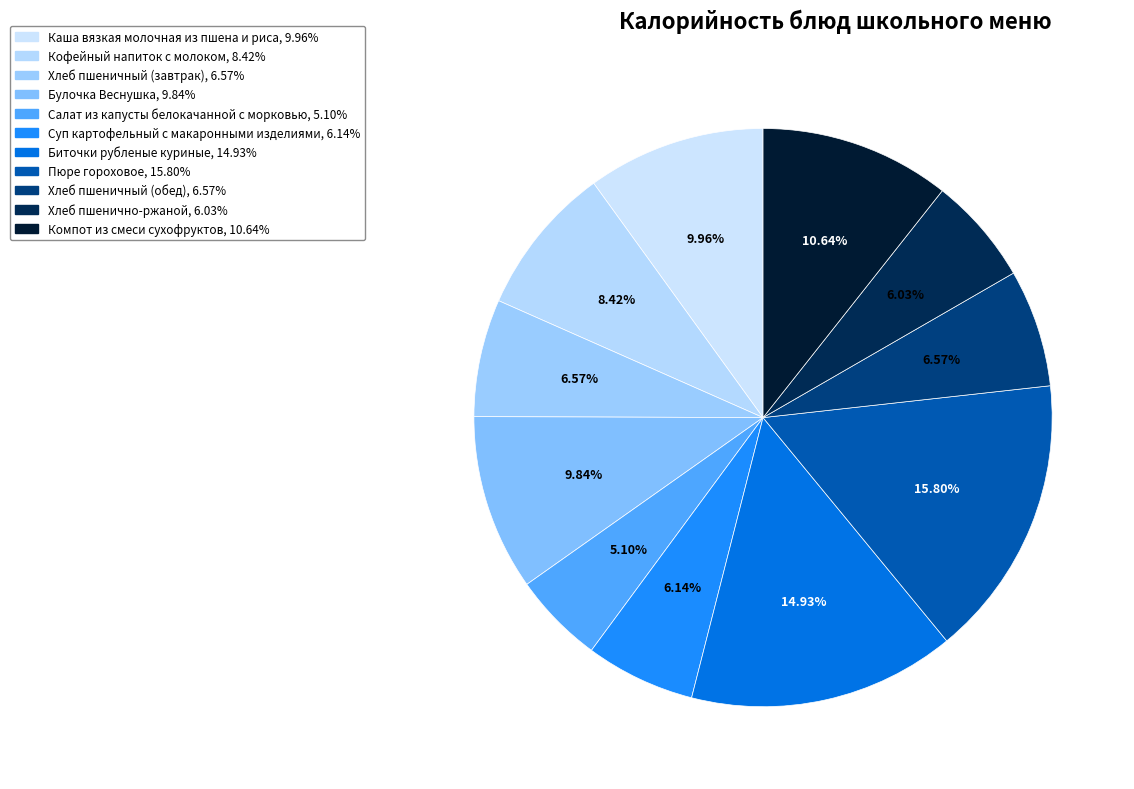

To the nearest percent, what percentage of the pie is Хлеб пшенично-ржаной?

6%